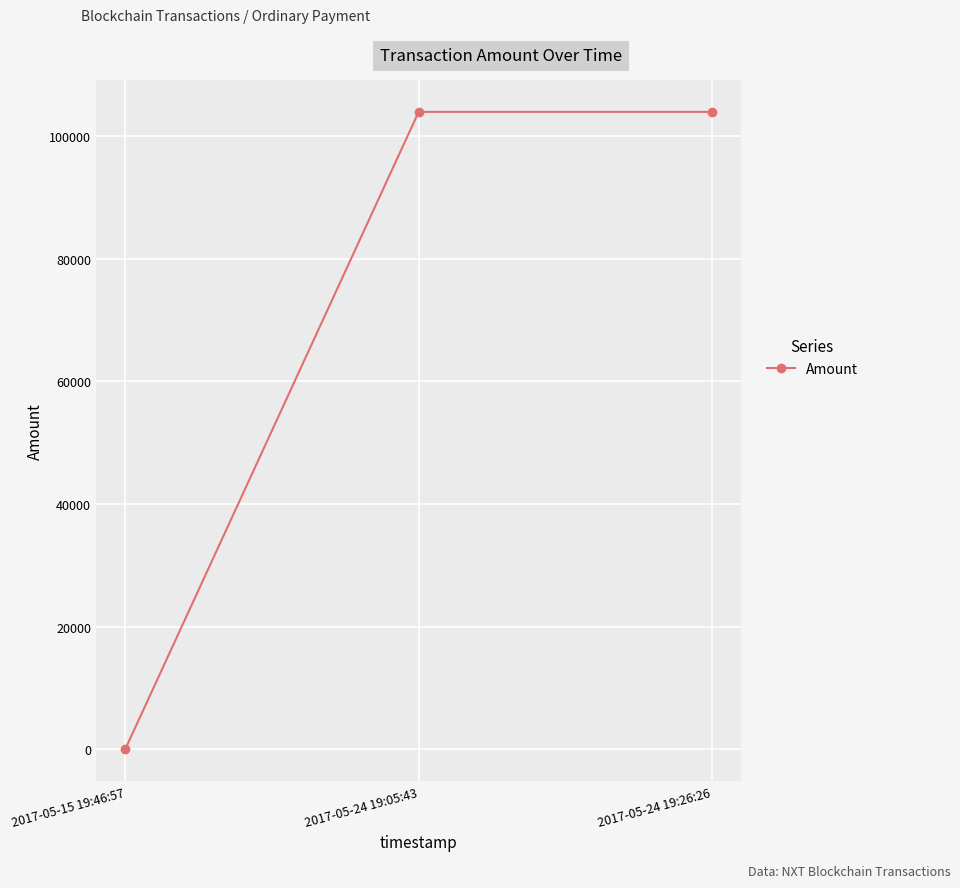

What is the label of the 3rd point from the right?

2017-05-15 19:46:57